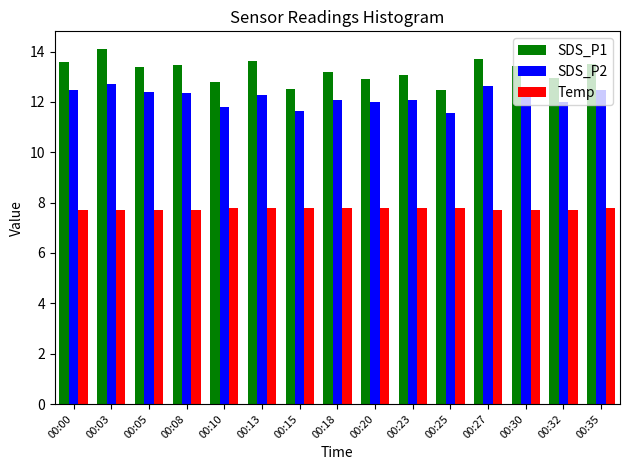

At how many categories does at least one series exceed 8?

15